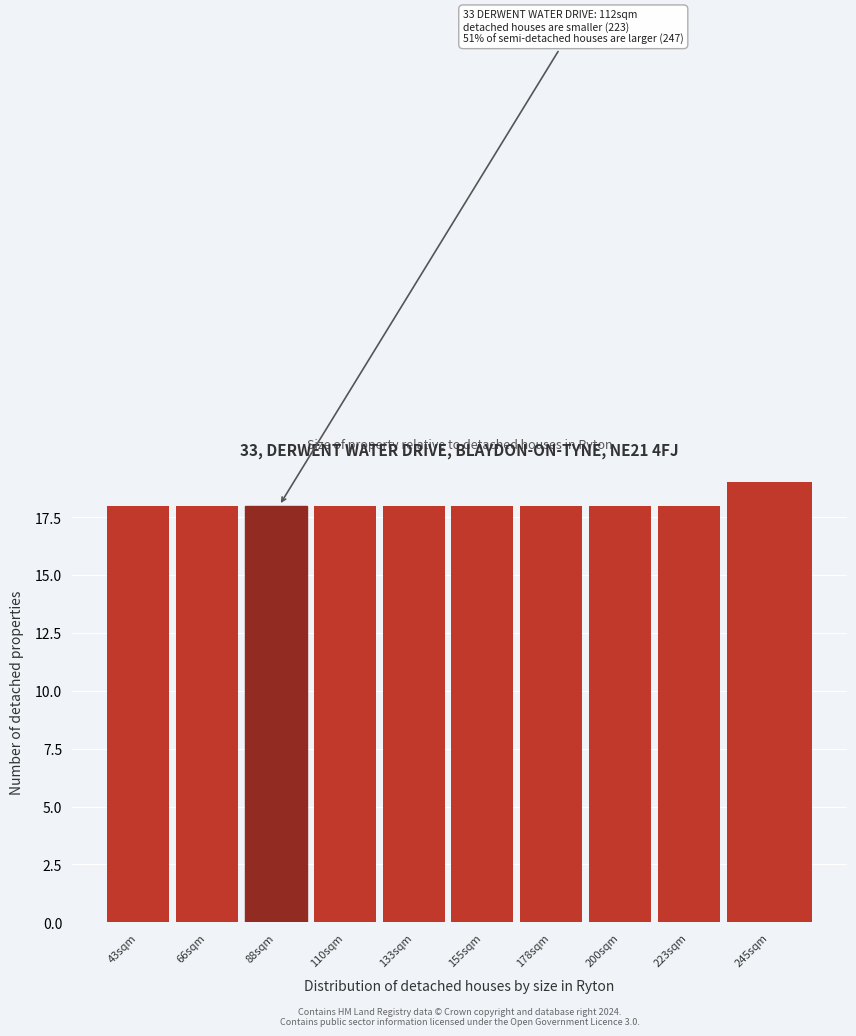

Reading left to right, what are all the values shown in this chart?

43sqm=18	66sqm=18	88sqm=18	110sqm=18	133sqm=18	155sqm=18	178sqm=18	200sqm=18	223sqm=18	245sqm=19